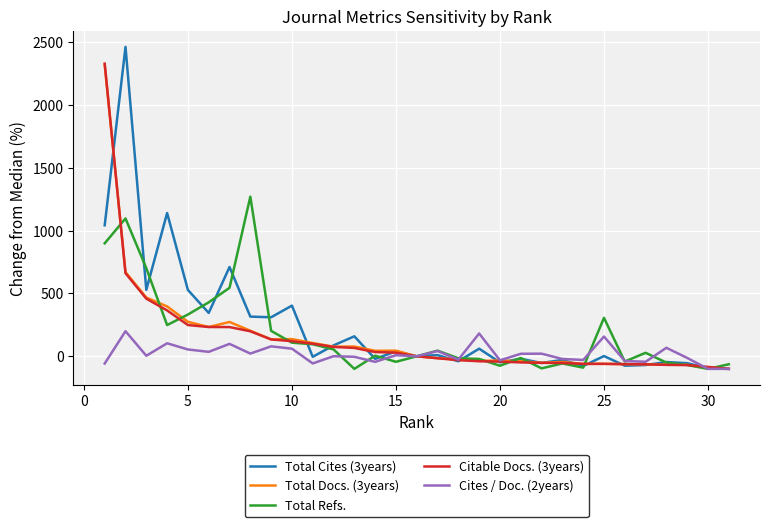

How many lines are shown in the chart?

5